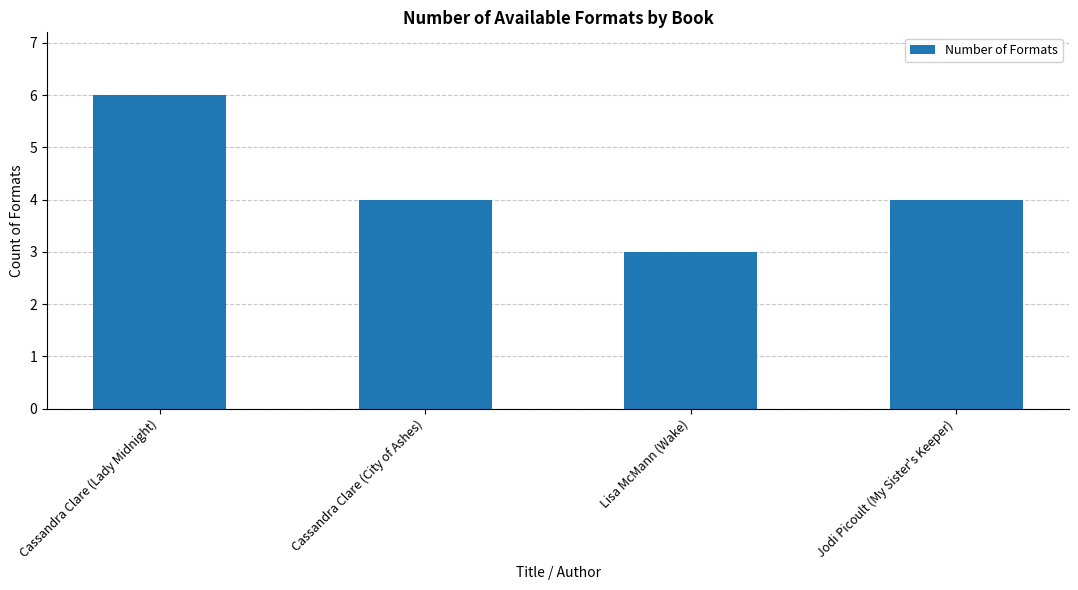

Count the number of data series in this chart.

1